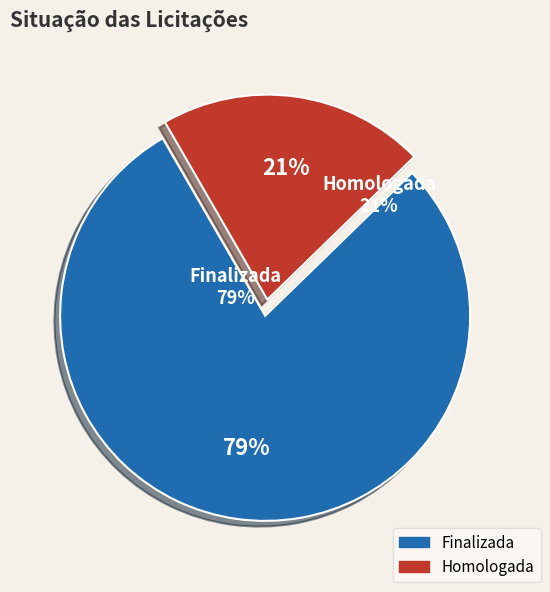

To the nearest percent, what is the average slice percentage?

50%